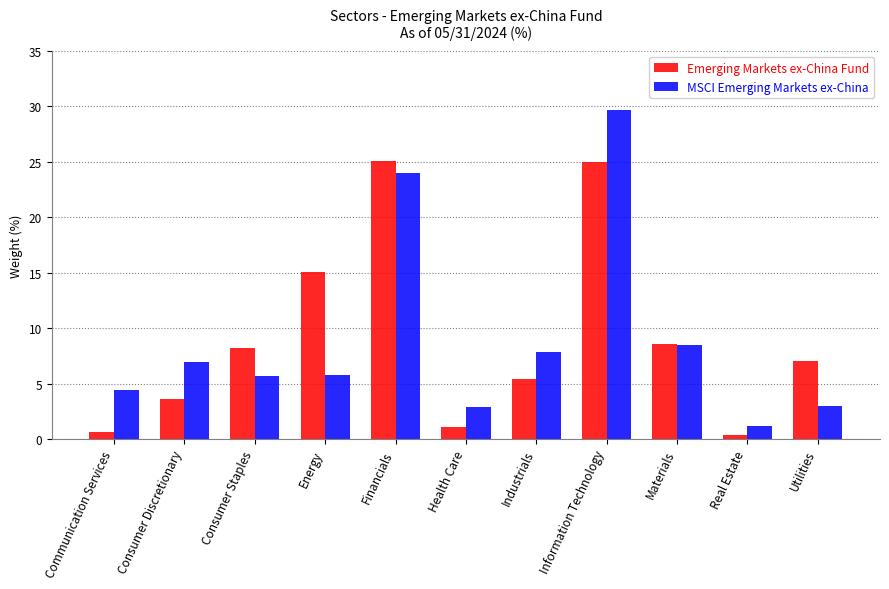

What is the average value of the MSCI Emerging Markets ex-China series?

9.1